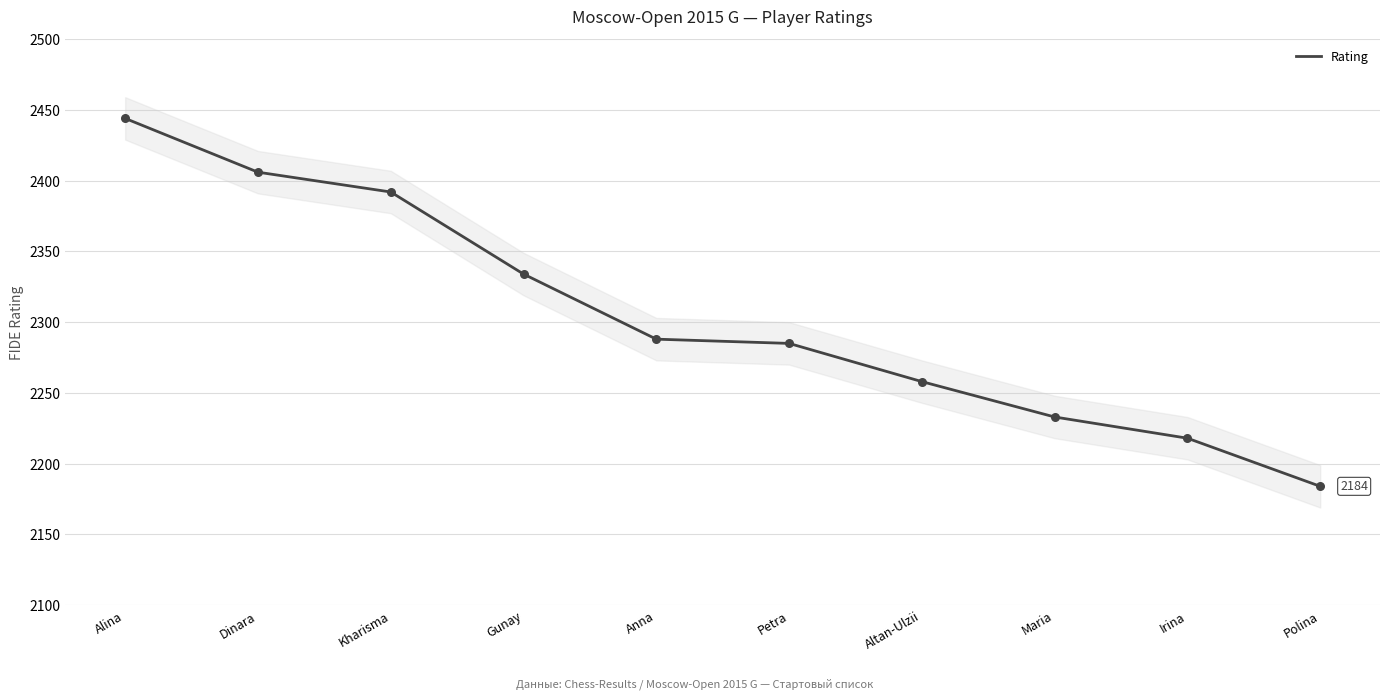

Approximately how many times larger is the value at Dinara compared to Anna?

1.1